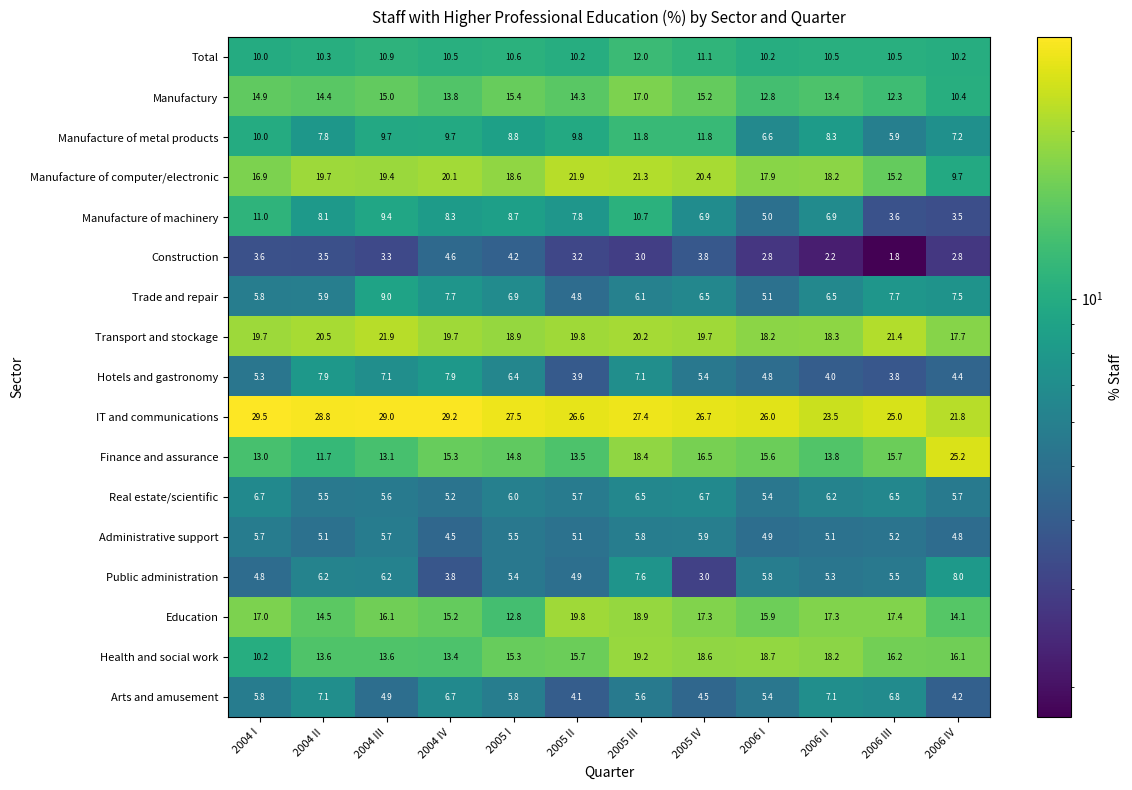

True or false: Transport and stockage has a value of 21.4 at 2006 III.

True